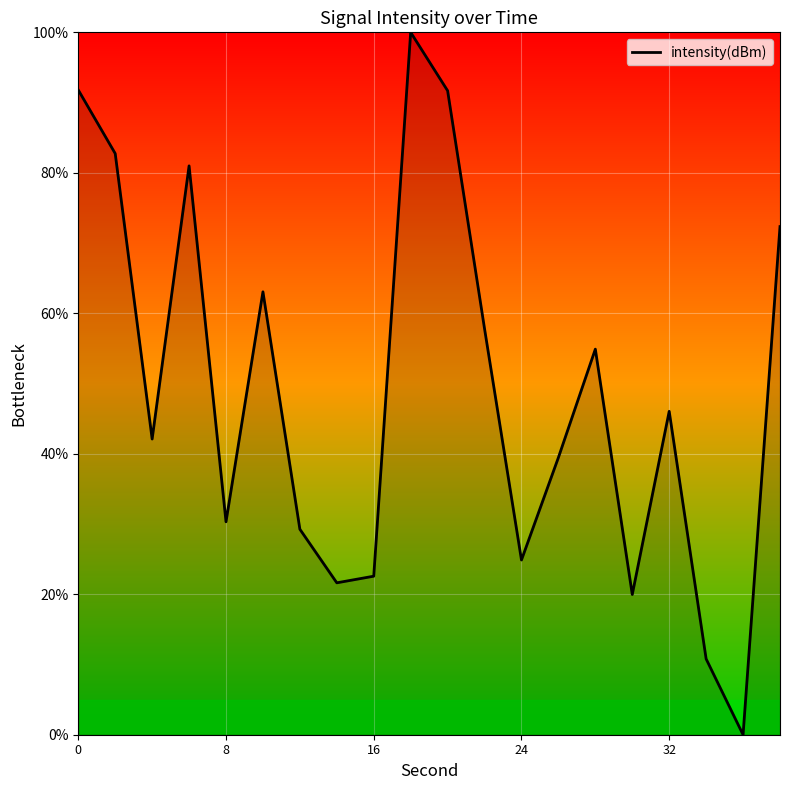

What is the difference between the maximum and second lowest values?

89.2